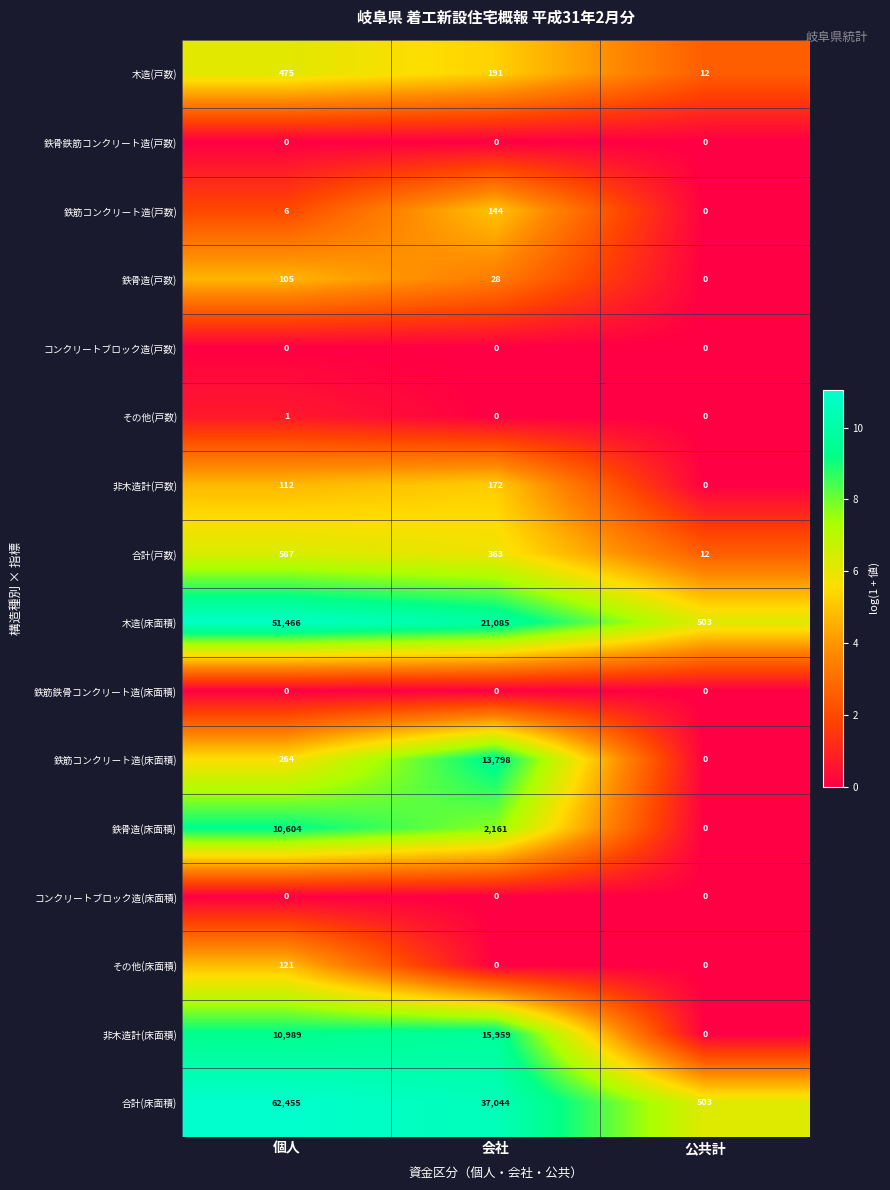

Which series changed the most between 個人 and 会社?

木造(床面積)